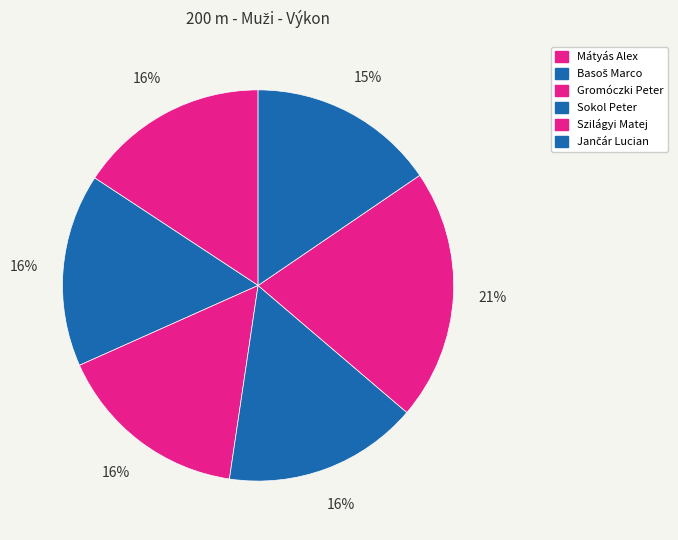

Is there a majority slice in this chart?

No